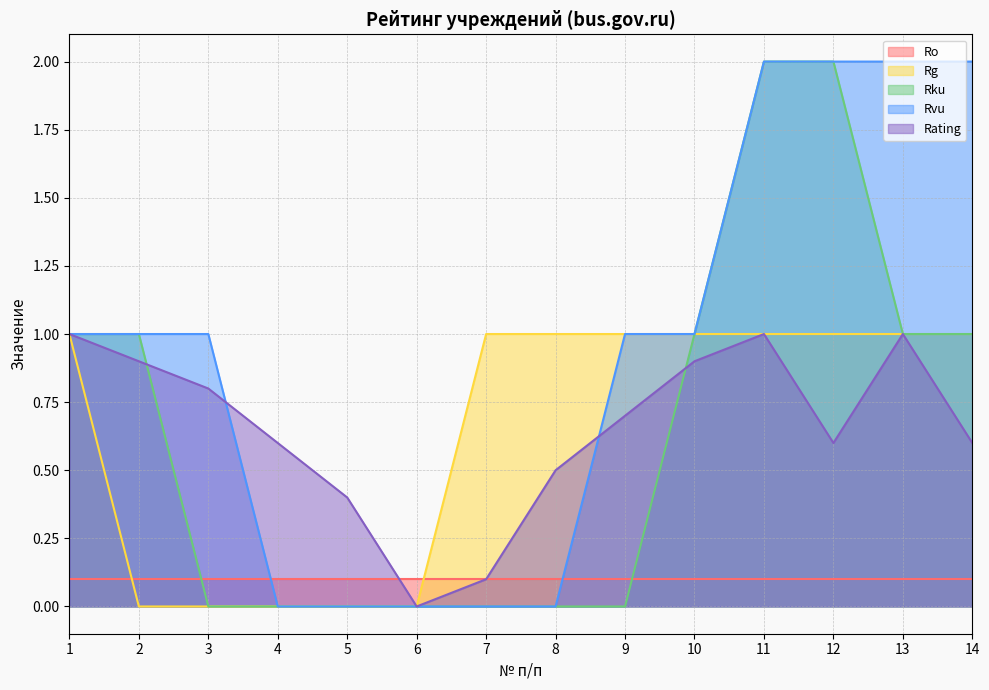

Where do Ro and Rvu first cross each other?

3 and 4